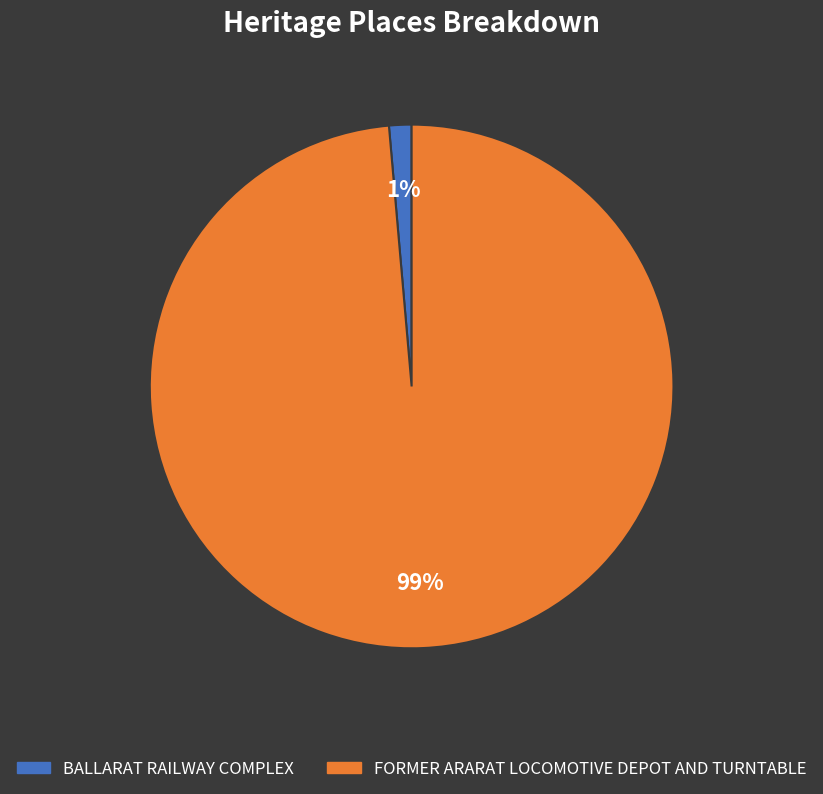

Rank the categories by value from highest to lowest.

FORMER ARARAT LOCOMOTIVE DEPOT AND TURNTABLE, BALLARAT RAILWAY COMPLEX